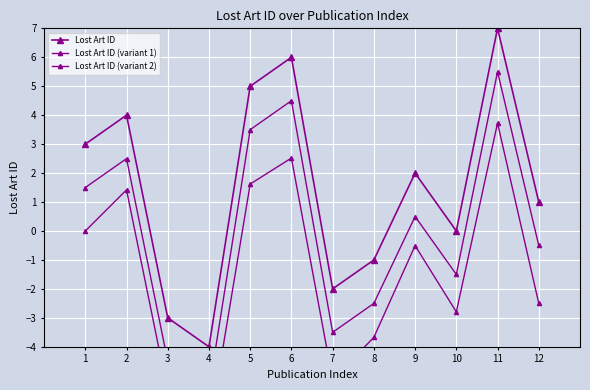

Reading left to right, extract all data points from this chart.

Lost Art ID: 3.0	4.0	-3.0	-4.0	5.0	6.0	-2.0	-1.0	2.0	0.0	7.0	1.0
Lost Art ID (variant 1): 1.5	2.5	-4.5	-5.5	3.5	4.5	-3.5	-2.5	0.5	-1.5	5.5	-0.5
Lost Art ID (variant 2): 0.0	1.4	-5.5	-6.9	1.6	2.5	-5.1	-3.7	-0.5	-2.8	3.7	-2.5